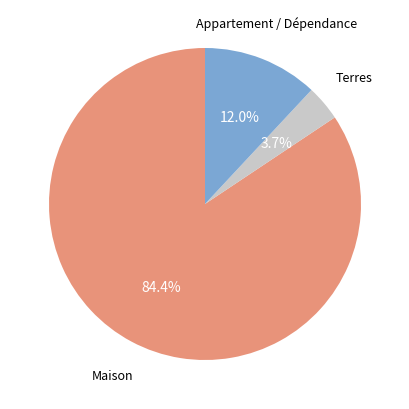

Is there a majority slice in this chart?

Yes